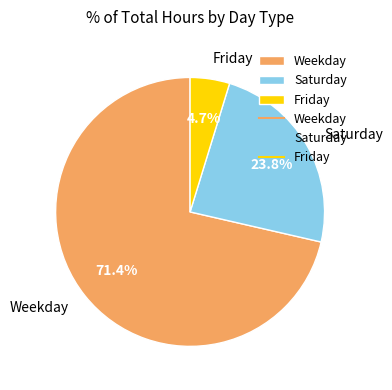

What is the majority slice?

Weekday